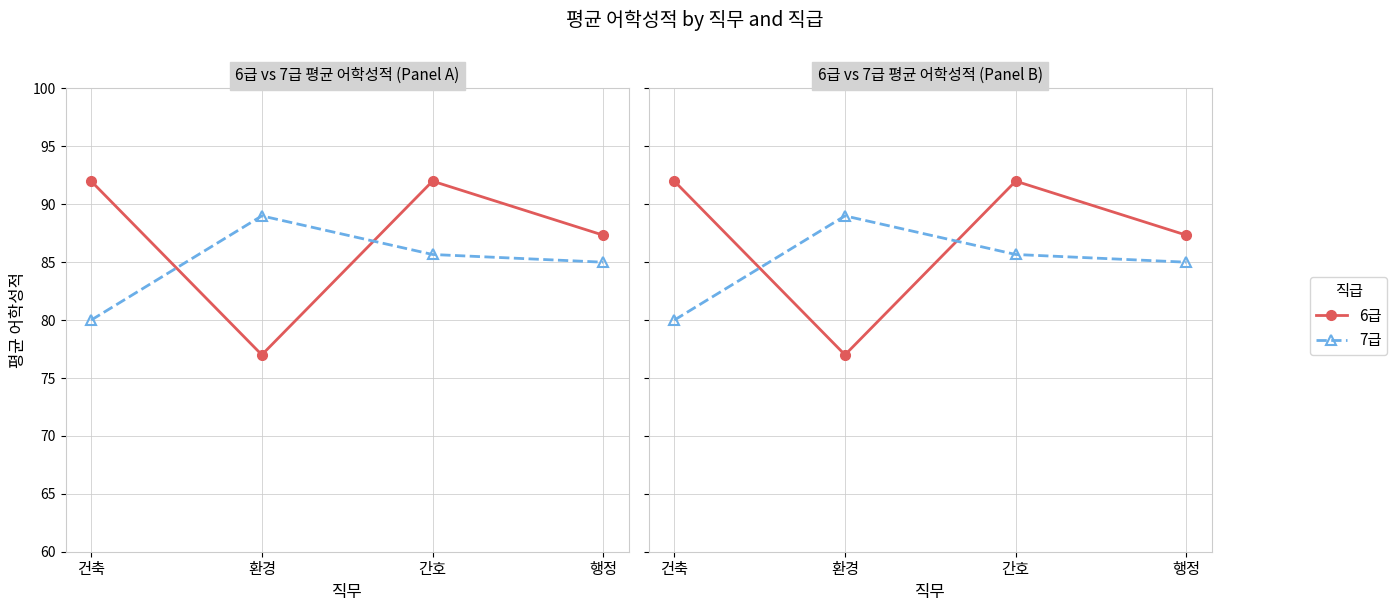

Where is the first local maximum for 7급?

환경